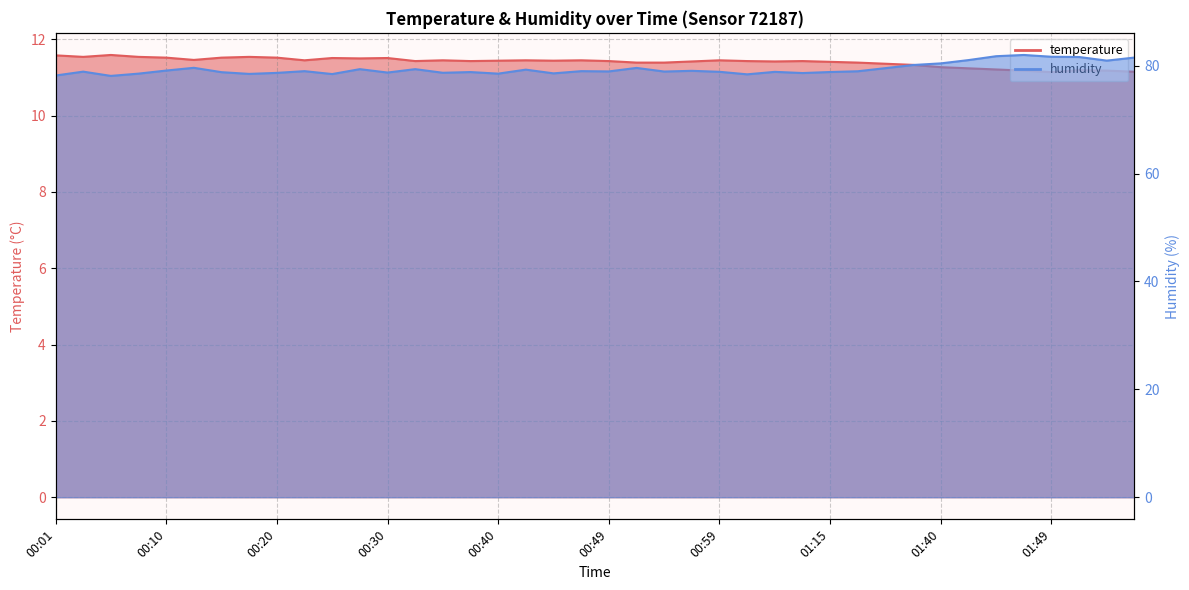

What is the lowest value of the humidity series?

78.1